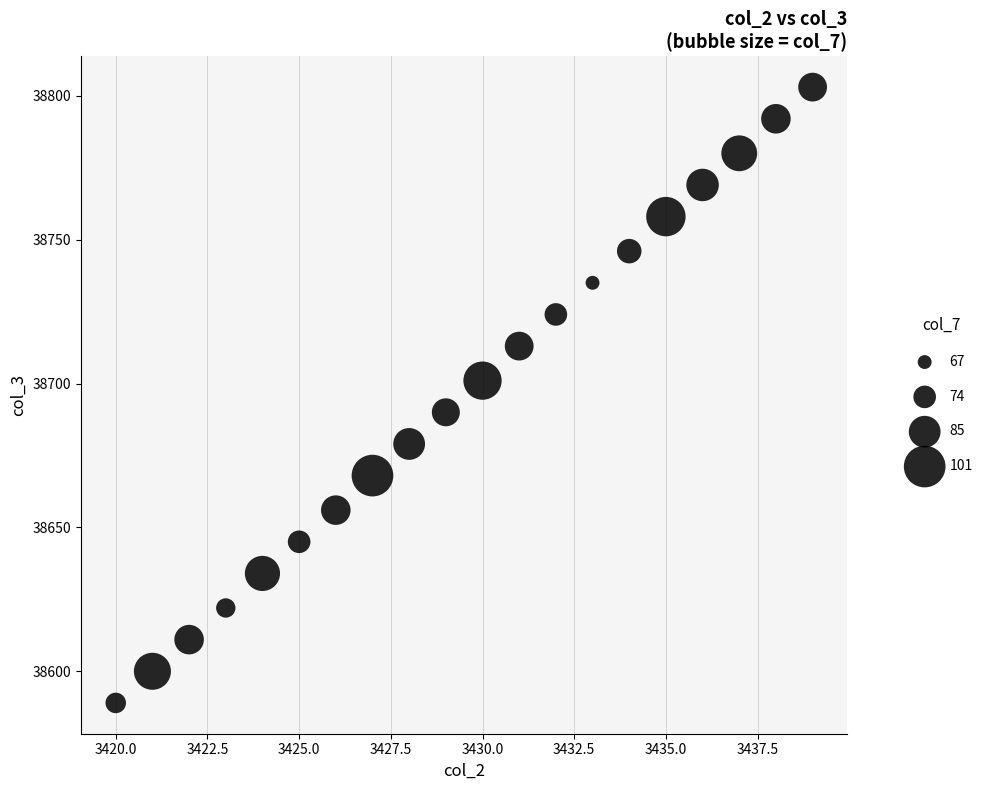

What is the range of X values (max minus min)?

19